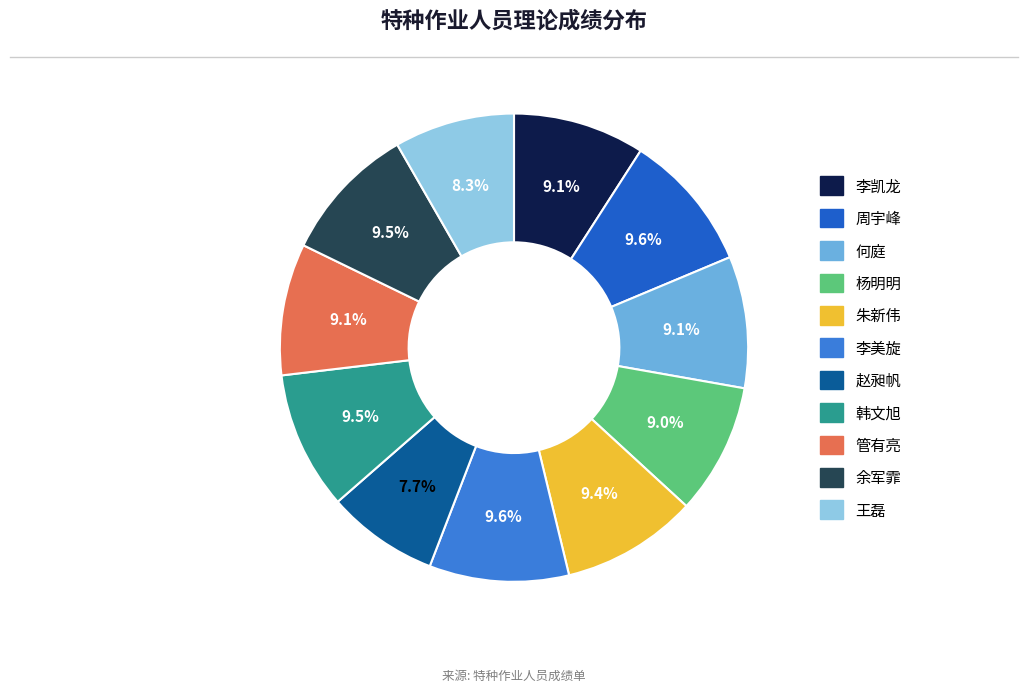

True or false: 杨明明 accounts for 18% of the total.

False